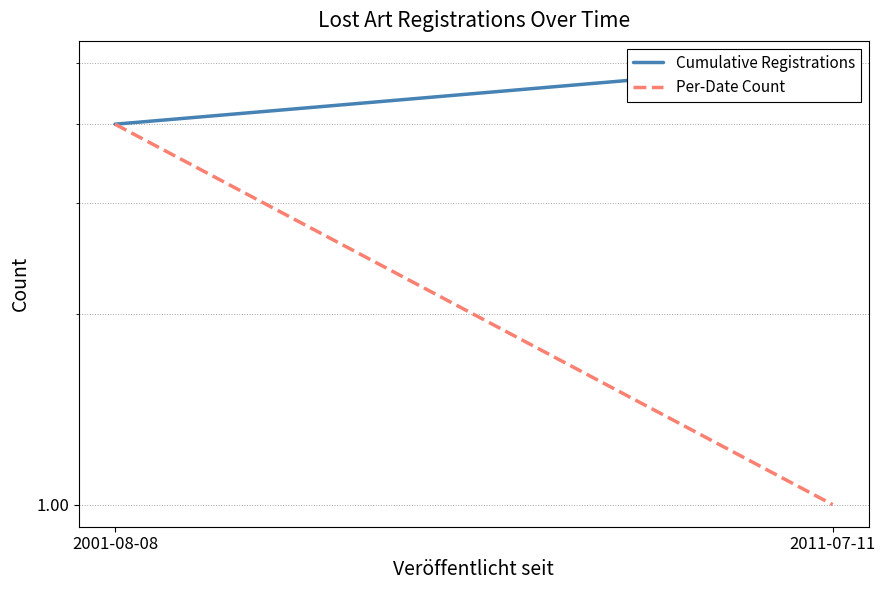

Where is Cumulative Registrations nearest to the value 4?

2001-08-08